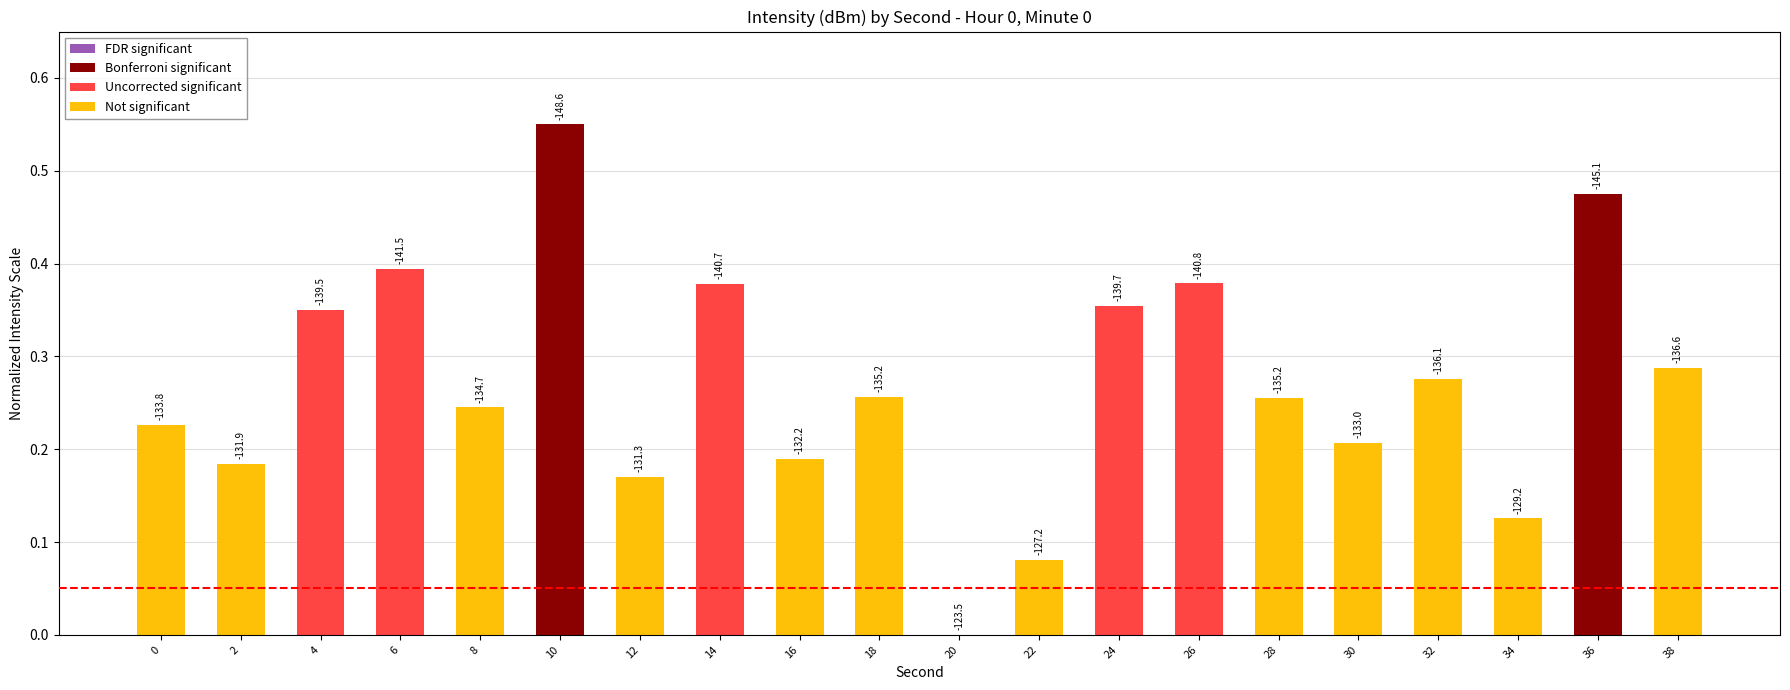

What is the difference between the maximum and minimum values?

0.6